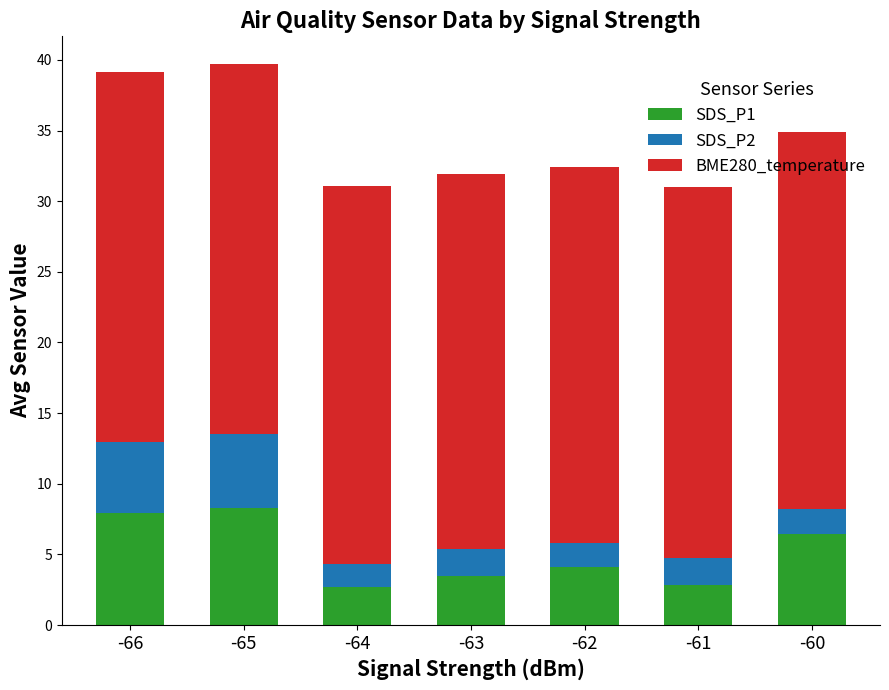

What is the maximum value for SDS_P1?

8.3